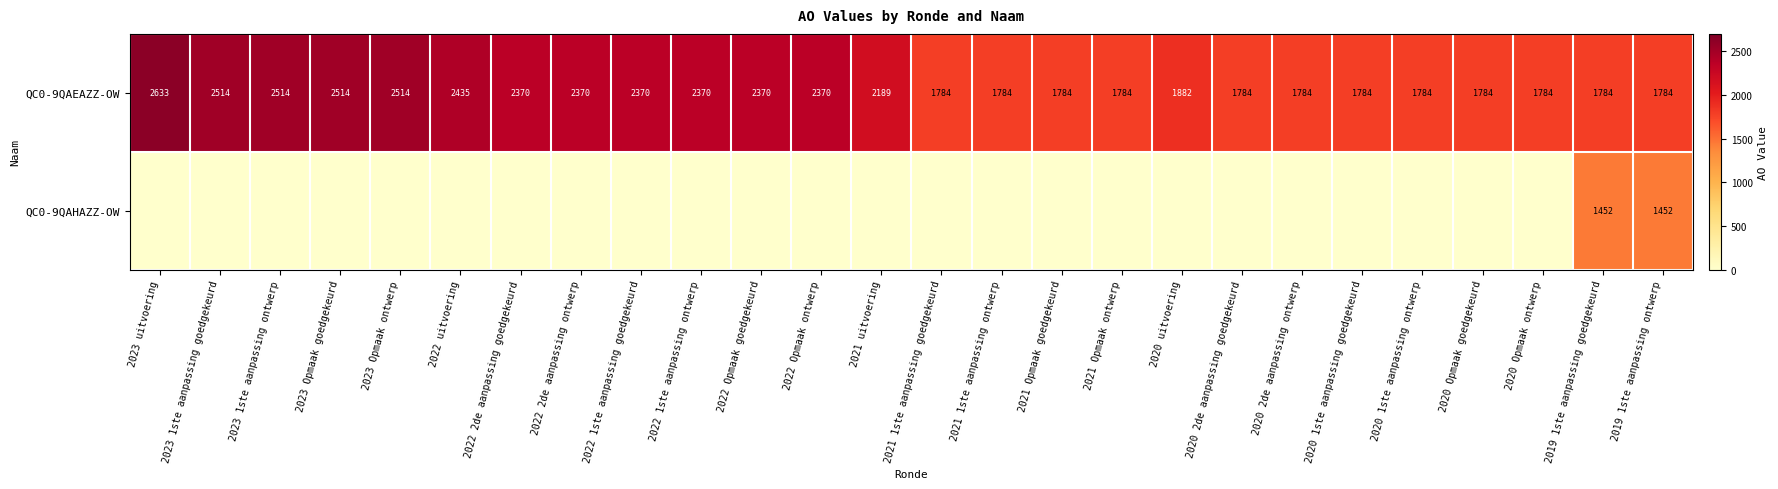

Where does the QC0-9QAEAZZ-OW series first go above 2189?

2023 uitvoering